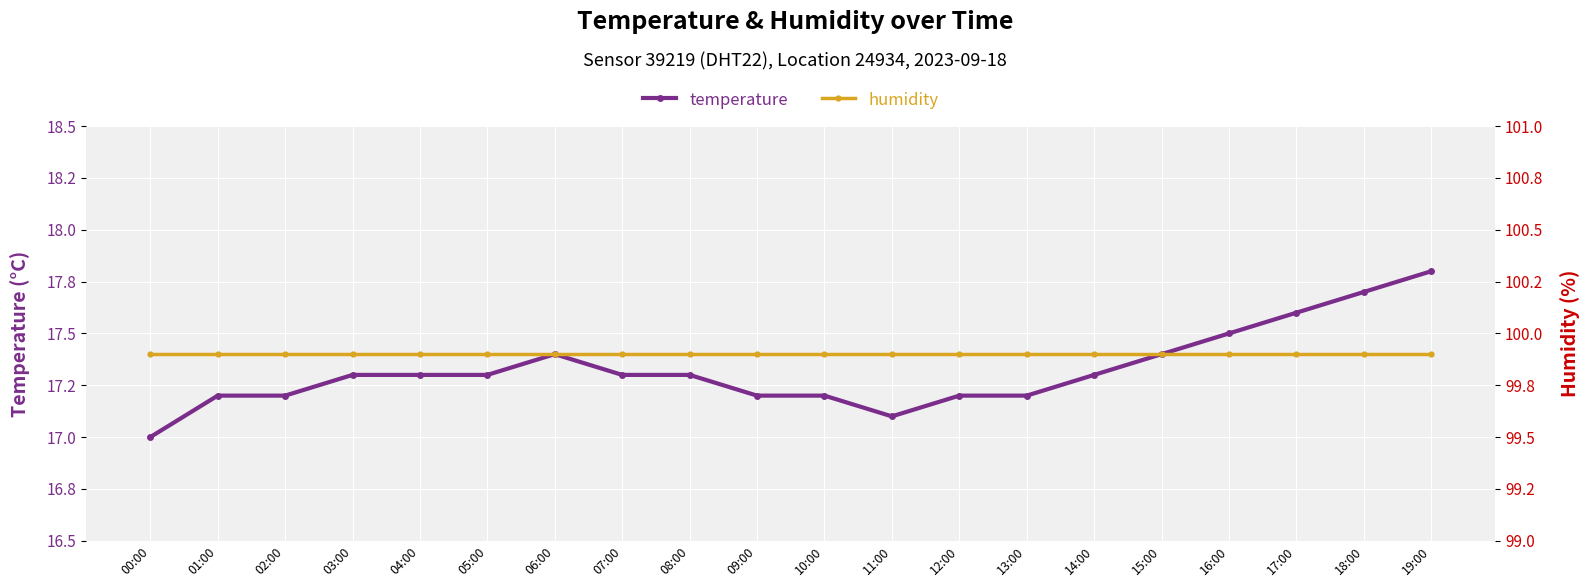

Rank the categories by temperature value from highest to lowest.

19:00, 18:00, 17:00, 16:00, 06:00, 15:00, 03:00, 04:00, 05:00, 07:00, 08:00, 14:00, 01:00, 02:00, 09:00, 10:00, 12:00, 13:00, 11:00, 00:00